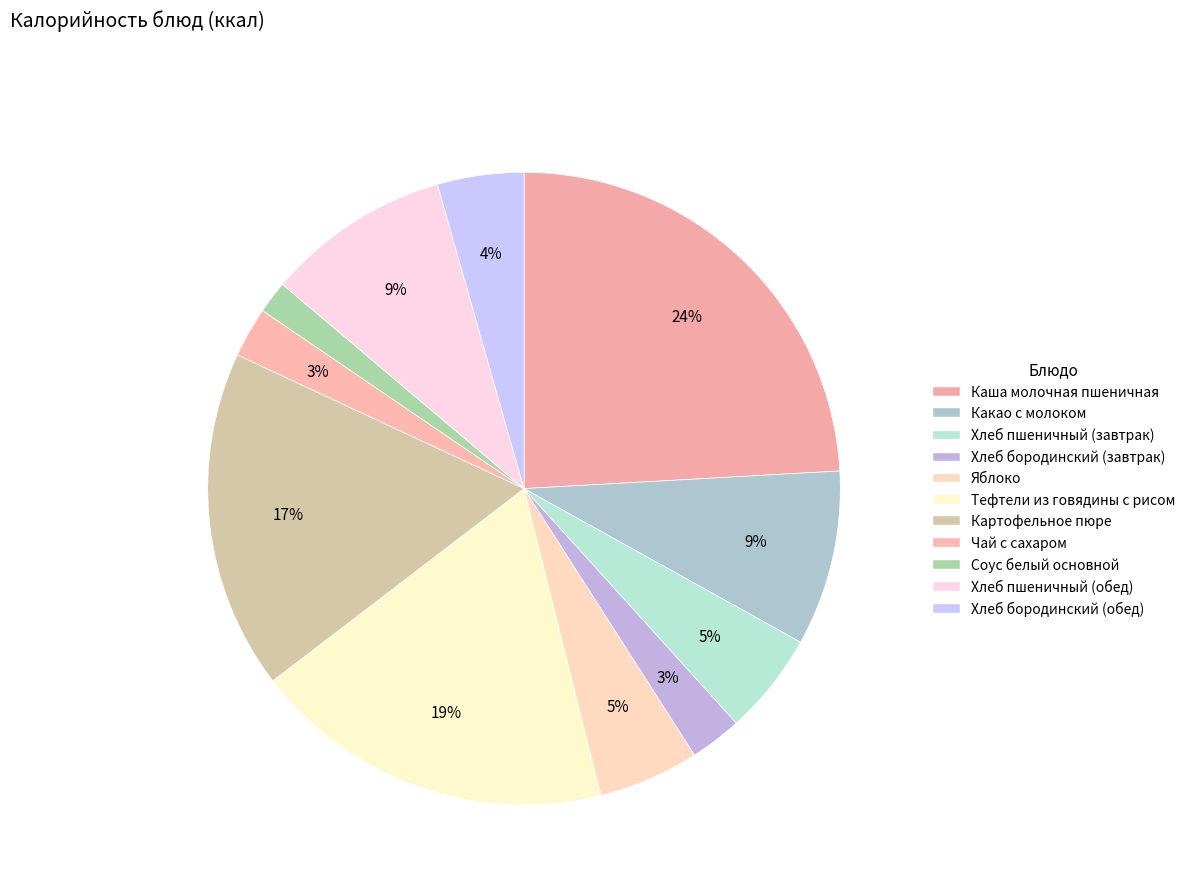

How many segments does this pie chart have?

11